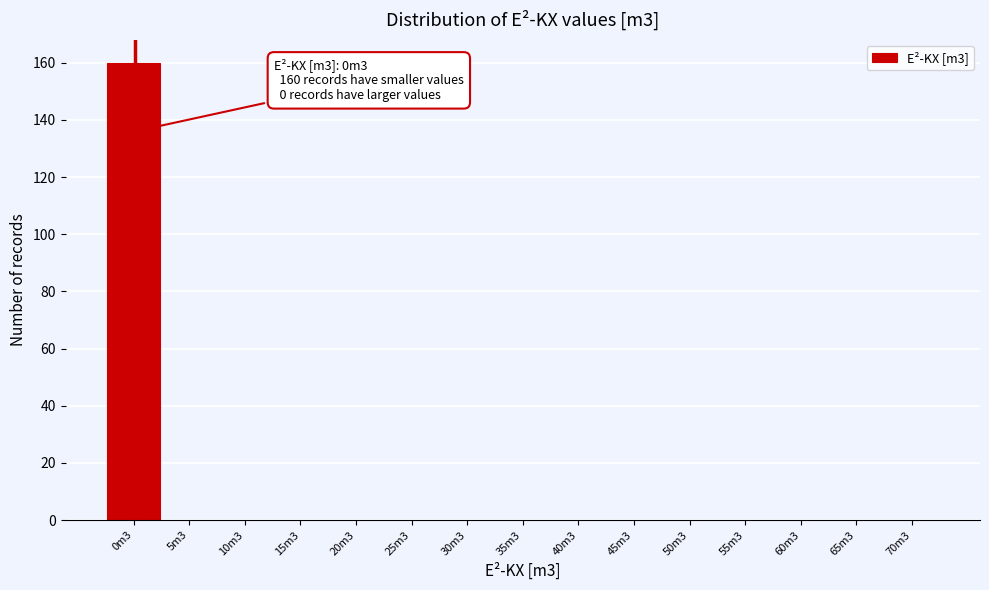

Reading left to right, list all the values displayed in this chart.

0m3=160	5m3=0	10m3=0	15m3=0	20m3=0	25m3=0	30m3=0	35m3=0	40m3=0	45m3=0	50m3=0	55m3=0	60m3=0	65m3=0	70m3=0